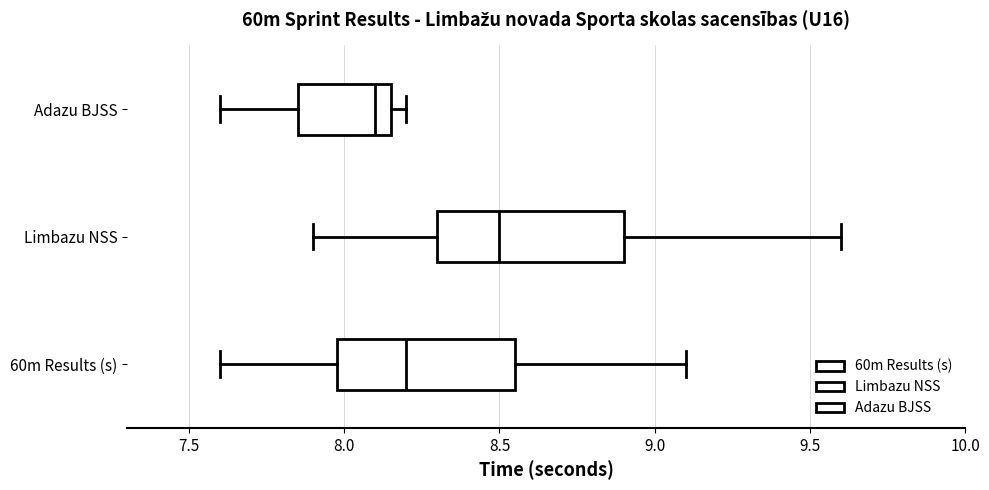

Where is the left edge of the box for Adazu BJSS on the x-axis? The values are not printed on the chart, so give them approximately, as read against the axis.

7.85